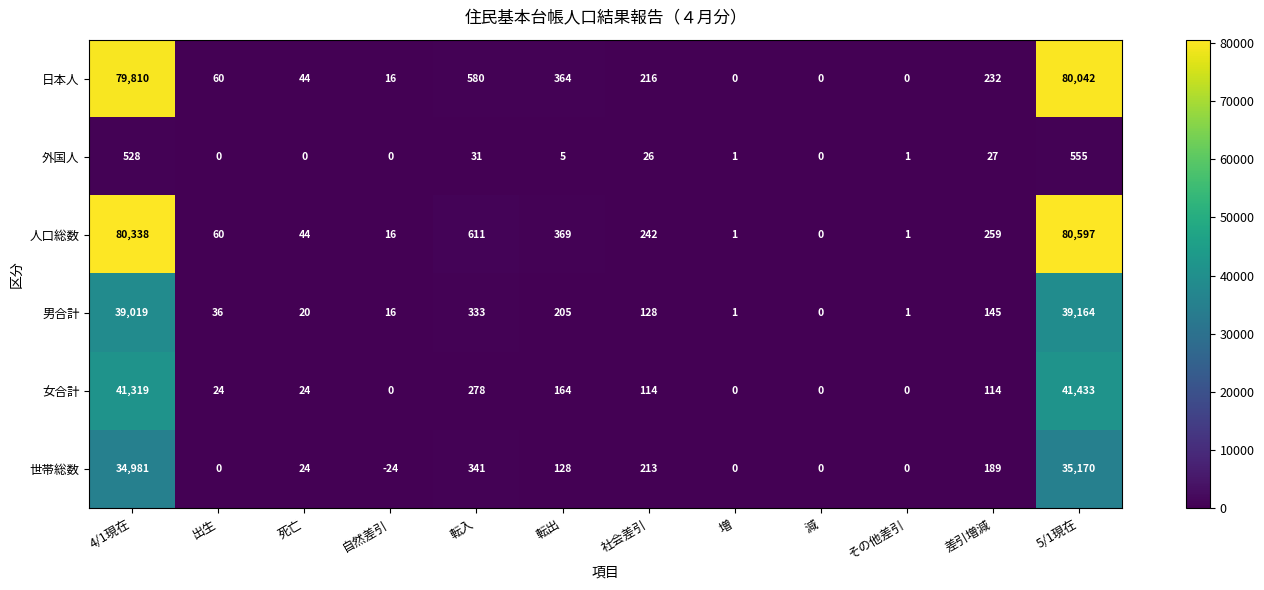

Count the number of categories in the chart.

12